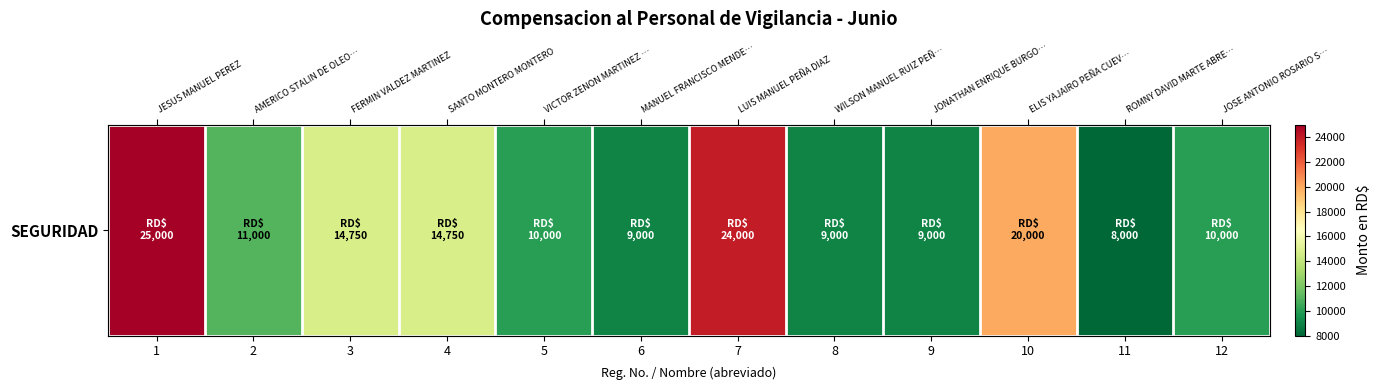

How many categories are shown in the chart?

12